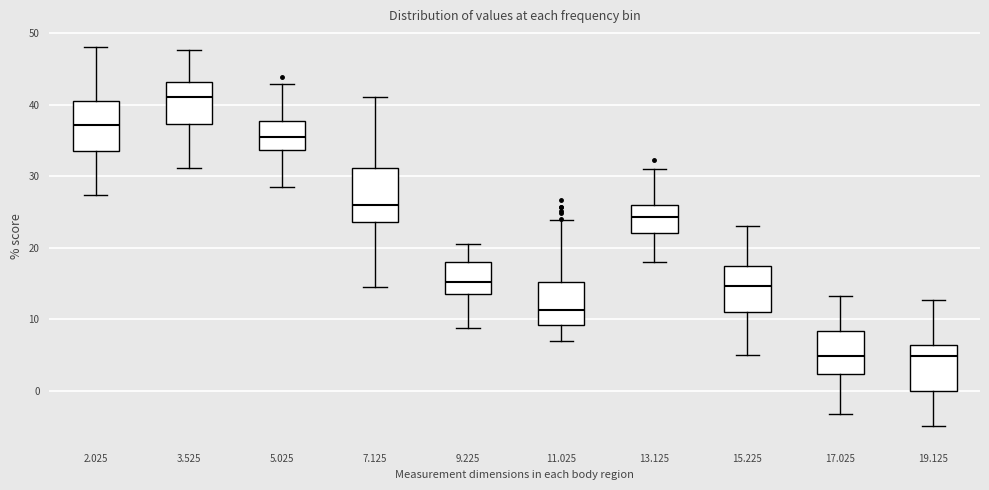

Which box has the highest median line?

3.525